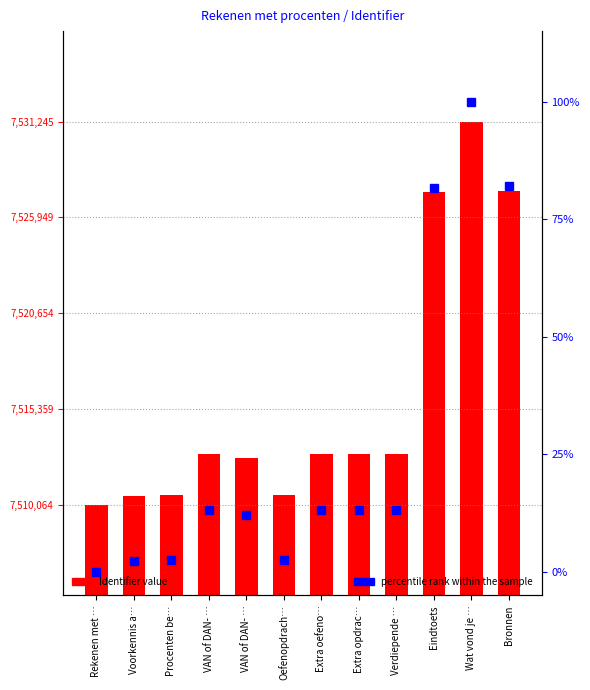

What is the difference between the second highest and minimum values in the percentile rank within the sample series?

82.0